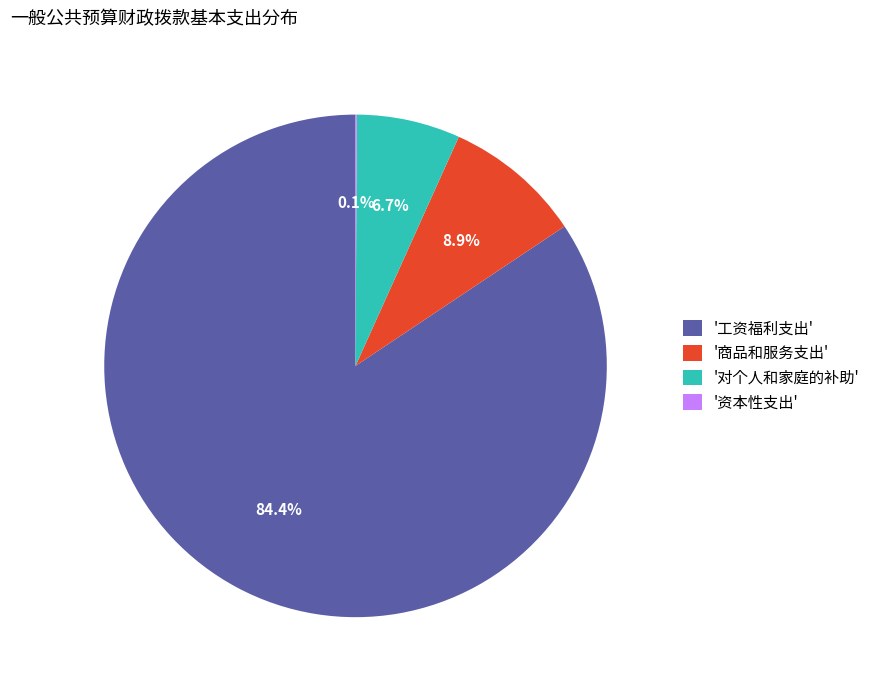

Between '对个人和家庭的补助' and '商品和服务支出', which is larger?

'商品和服务支出'